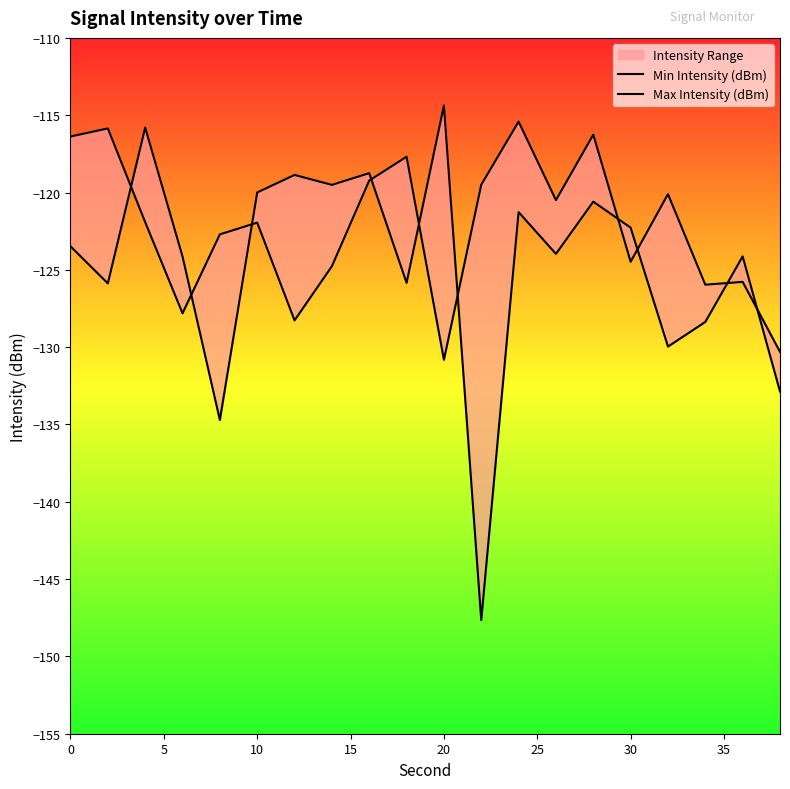

Is the value of Min Intensity (dBm) at 15 greater than the value of Max Intensity (dBm) at 35?

Yes